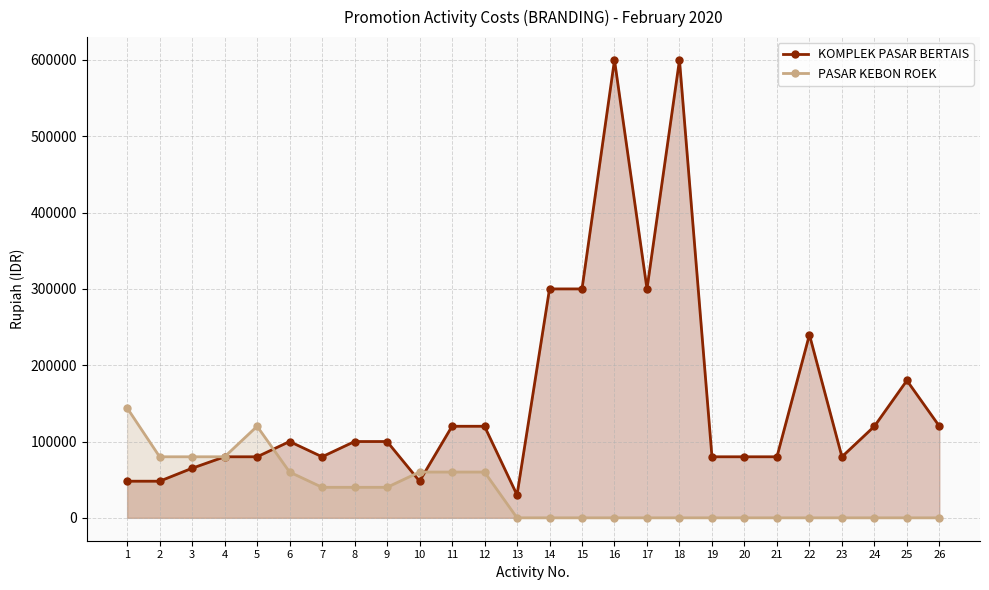

Which category has the lowest value across all series?

13